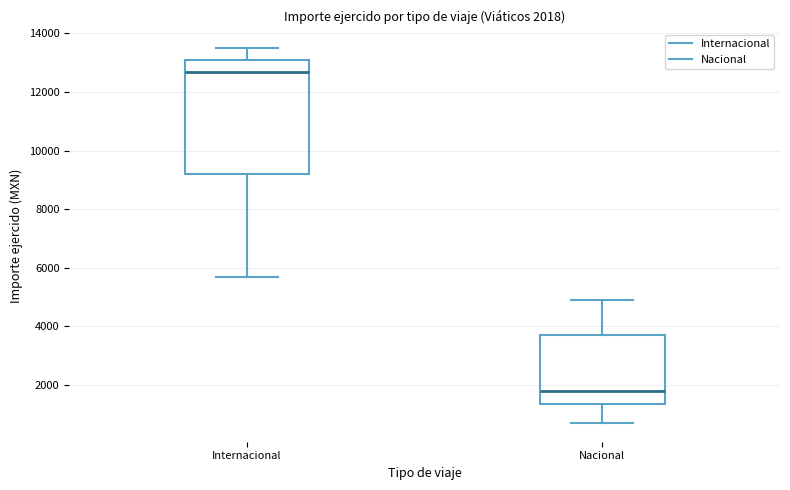

Which box is the tallest, from its lower edge to its upper edge?

Internacional